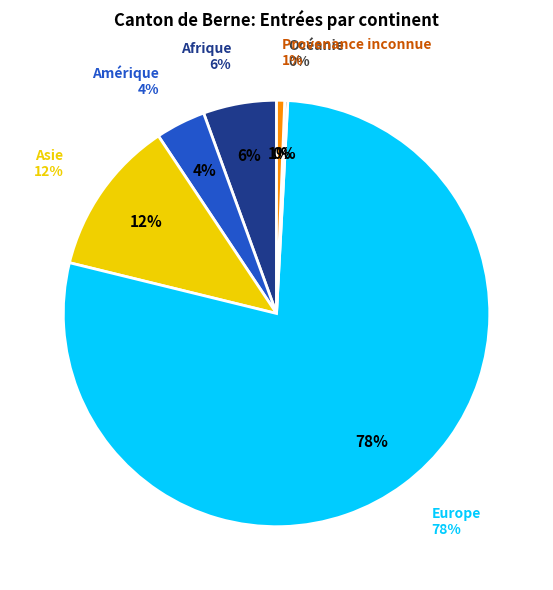

Rank the categories by value from highest to lowest.

Europe, Asie, Afrique, Amérique, Provenance inconnue, Océanie